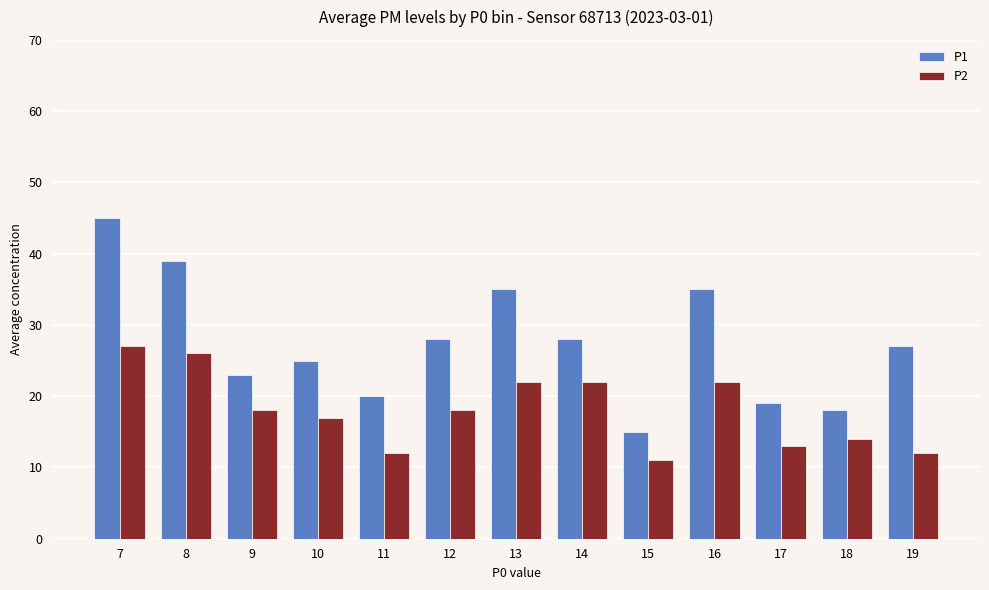

How many data points does each series have?

13